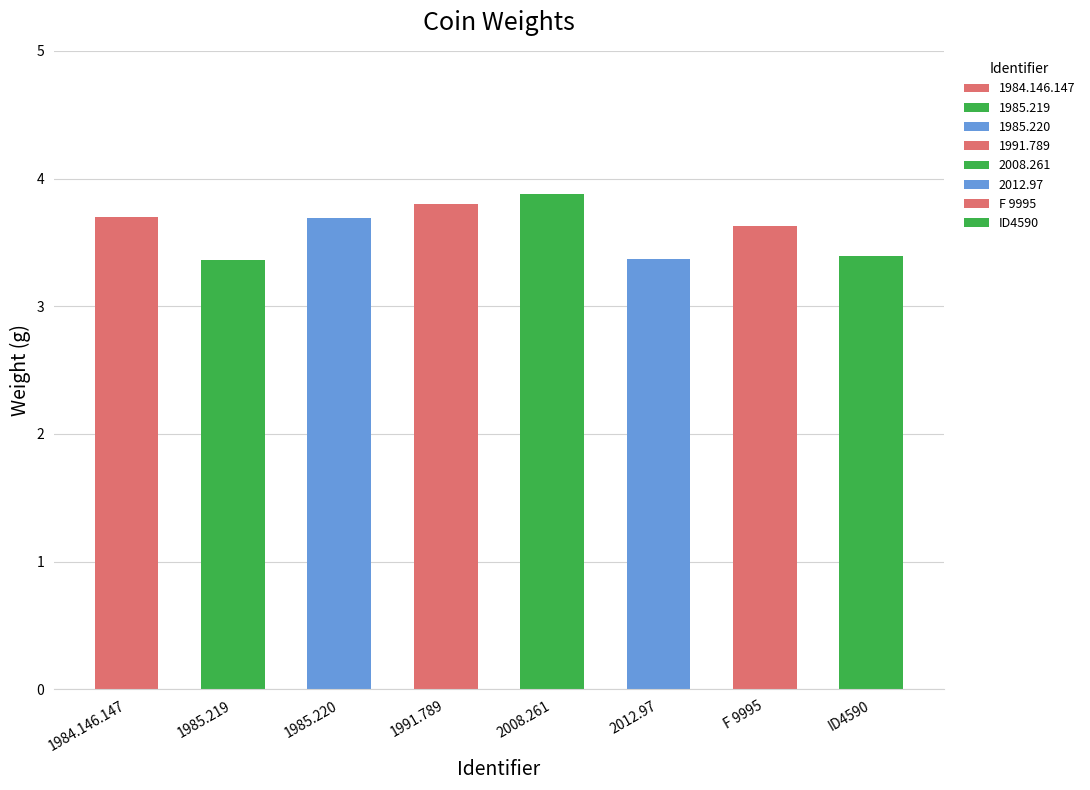

True or false: the data shows 2.2 at F 9995.

False